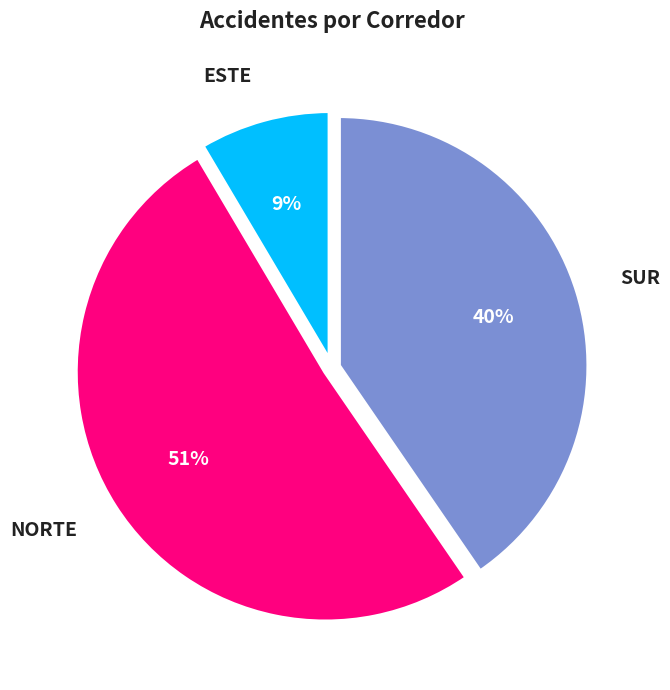

Which slice is the largest?

NORTE